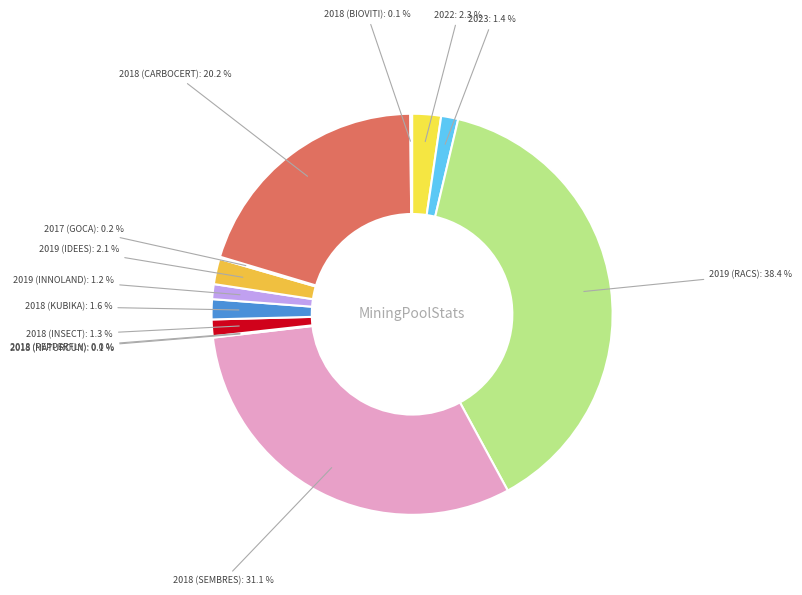

What is the largest slice in the pie chart?

2019 (RACS)